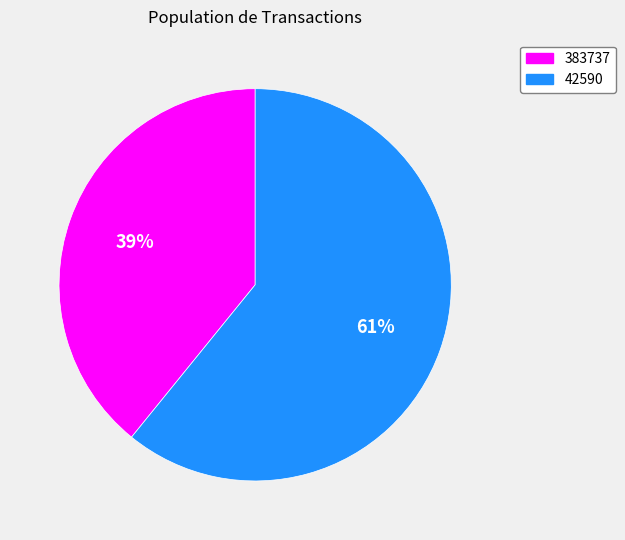

True or false: 42590 accounts for 67% of the total.

False